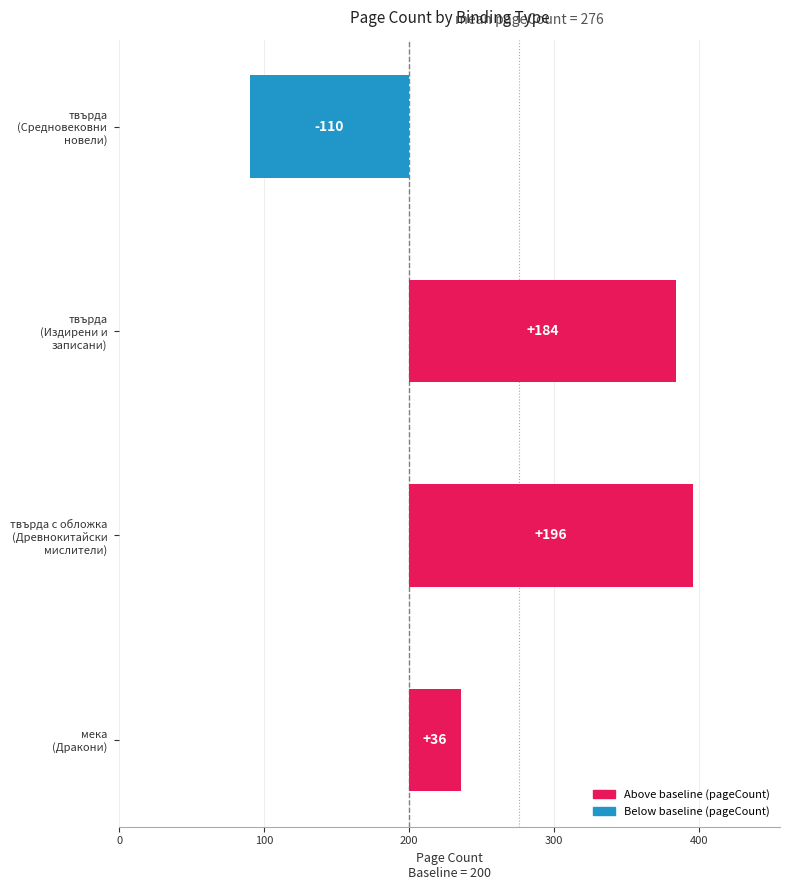

How many bars are there in total?

4